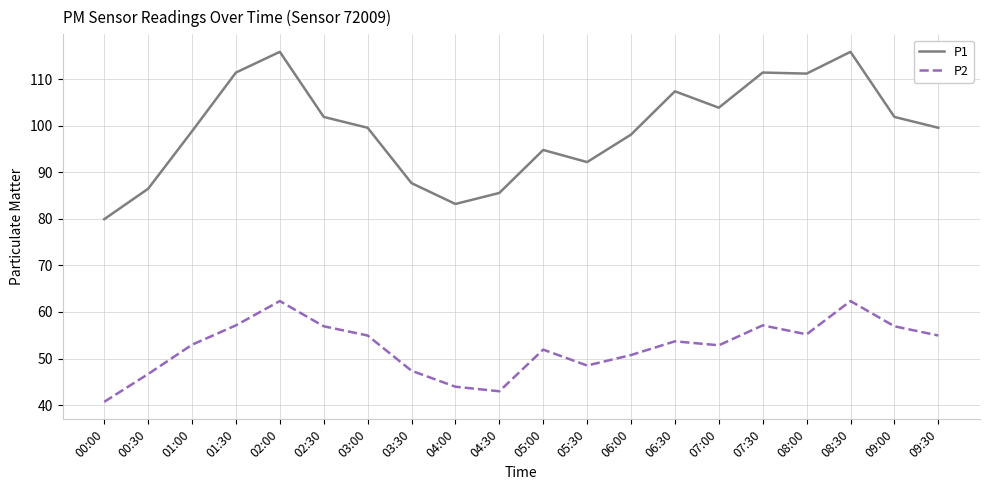

What is the difference between the P1 values at 09:30 and 04:00?

16.4